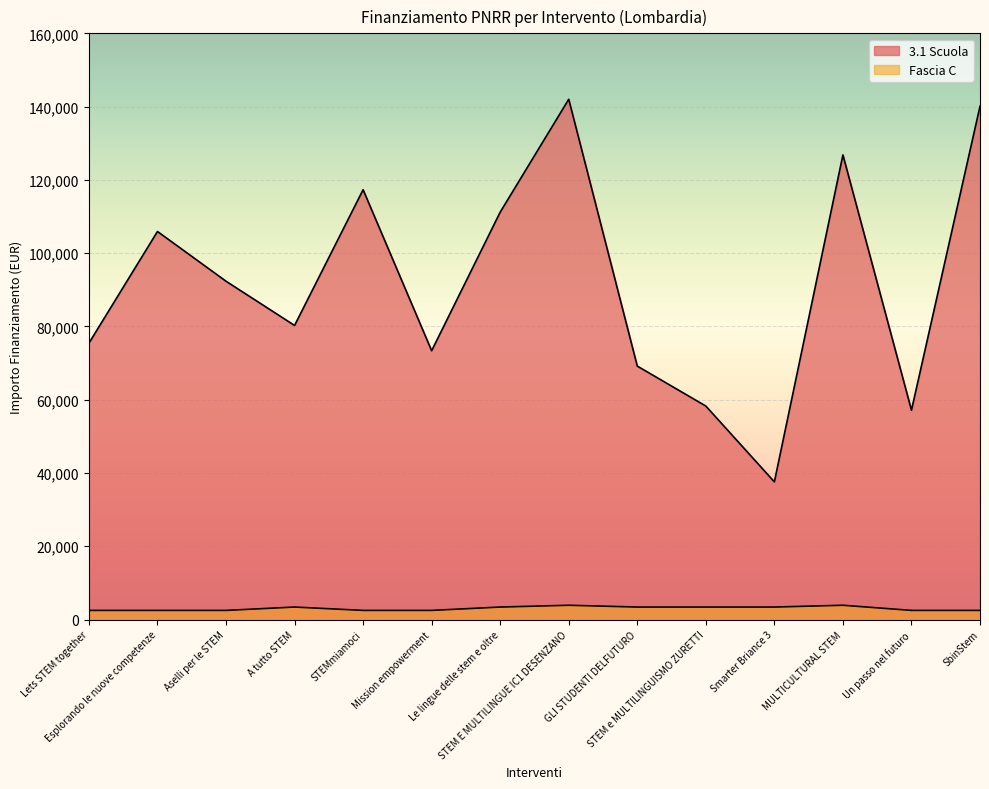

What is the label of the 12th point from the left?

MULTICULTURAL STEM